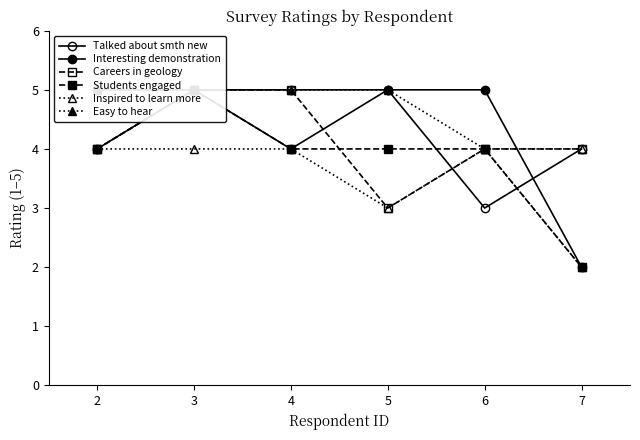

What is the sum of the Talked about smth new values at 5 and 7?

9